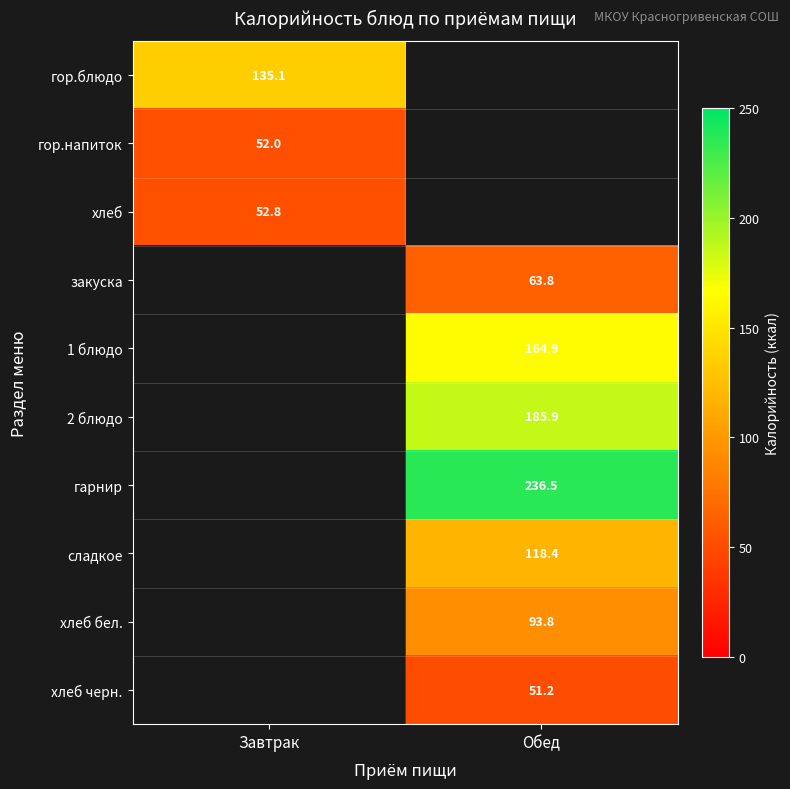

The сладкое series shows 118.4 at Обед. True or false?

True